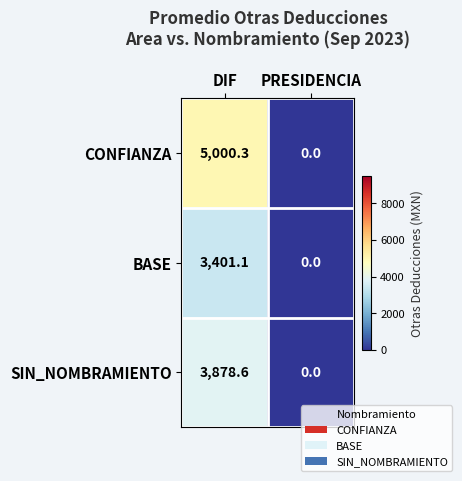

What is the difference between the SIN_NOMBRAMIENTO values at PRESIDENCIA and DIF?

3878.6